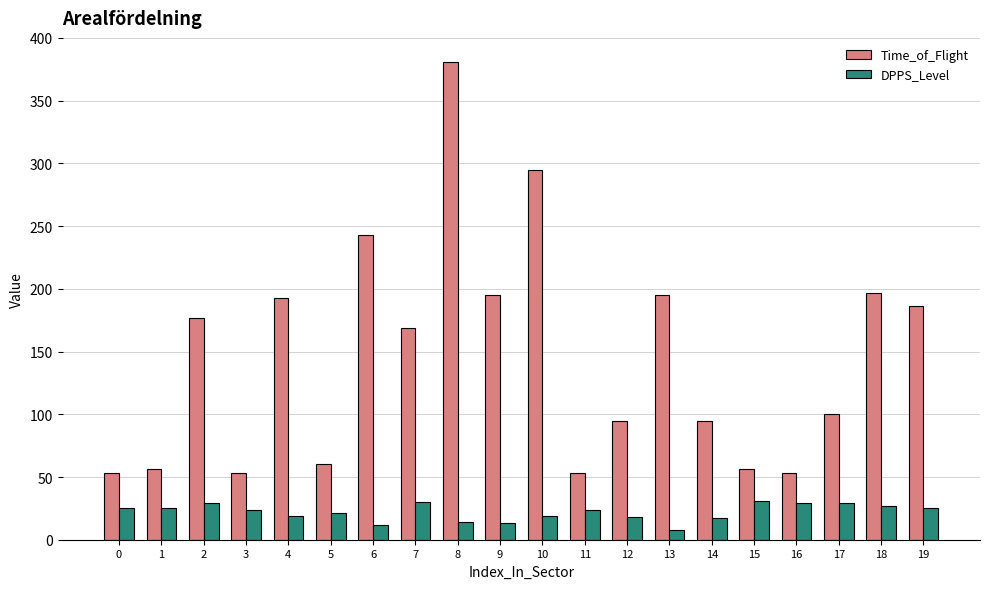

Rank the series by their maximum value, from lowest to highest.

DPPS_Level, Time_of_Flight